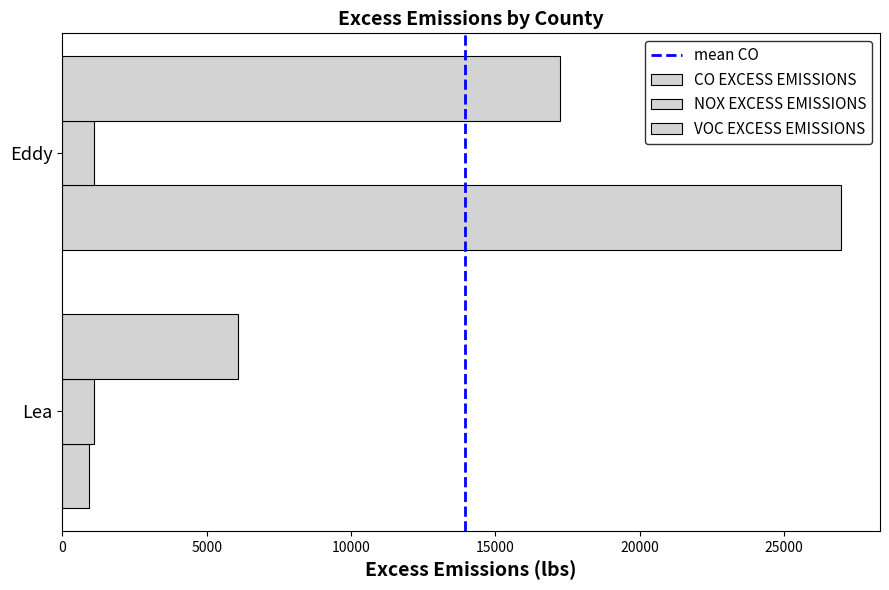

Count the number of categories in the chart.

2